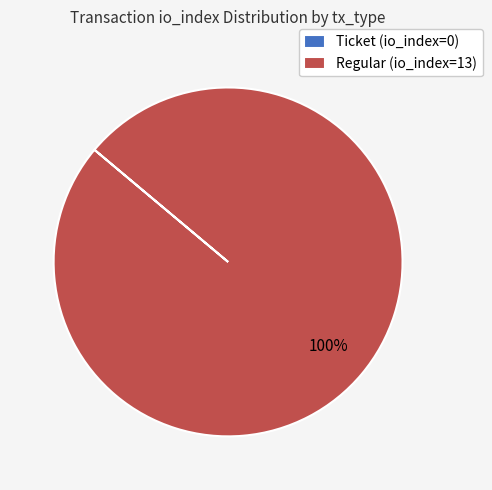

To the nearest percent, what percentage of the pie is Regular (io_index=13)?

100%